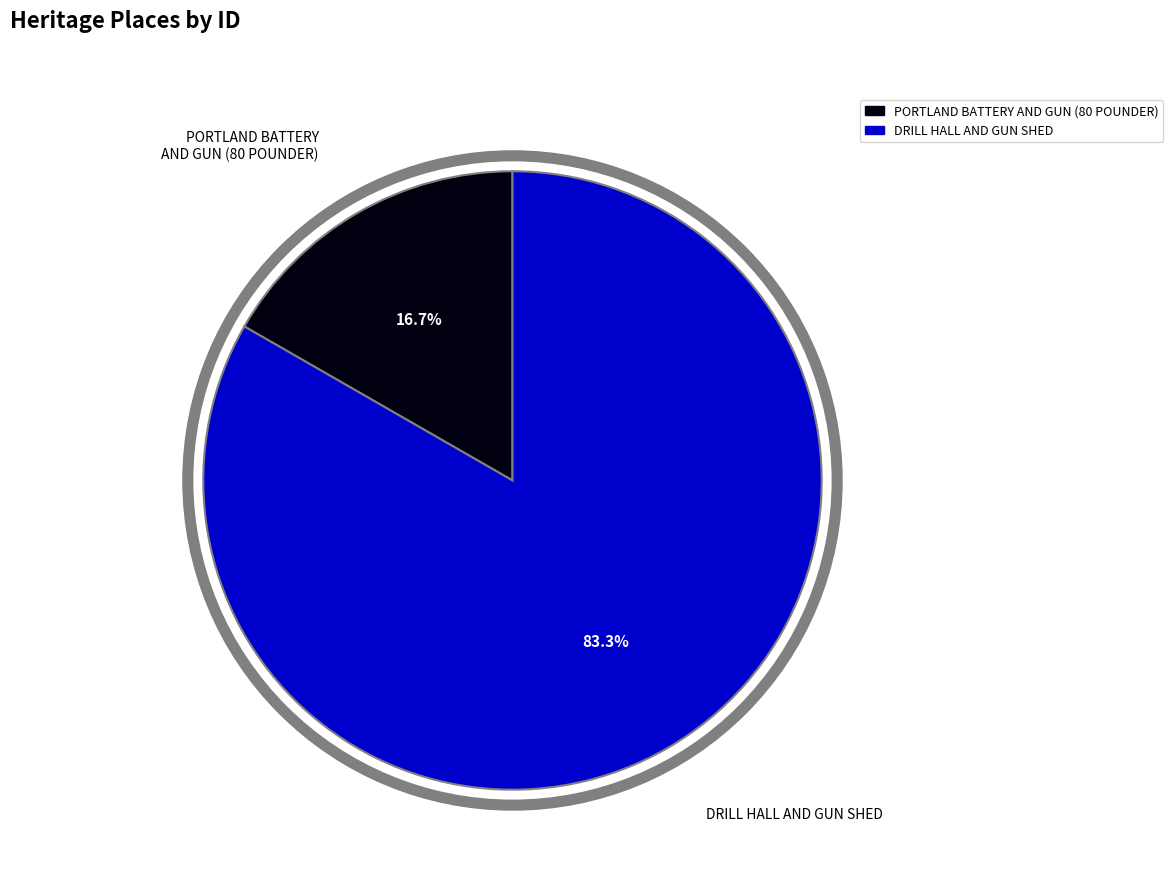

To the nearest percent, what portion does PORTLAND BATTERY AND GUN (80 POUNDER) represent?

17%